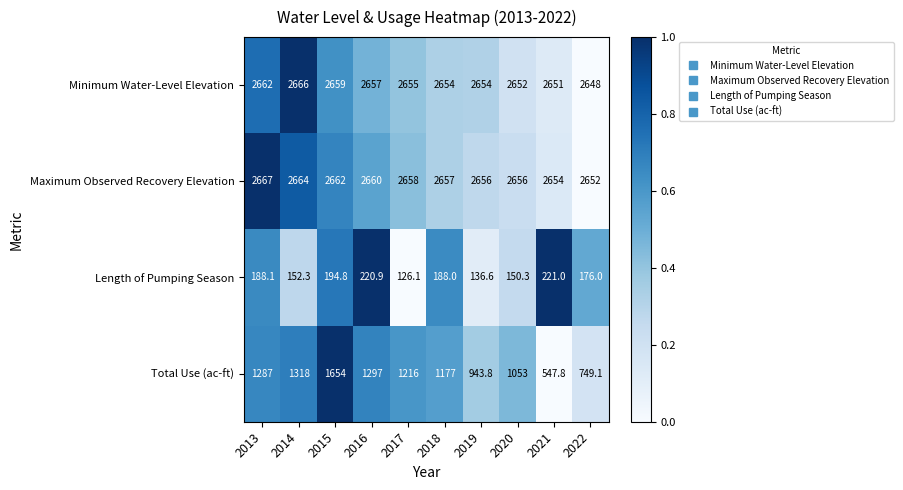

What is the maximum value shown in the chart?

2667.0